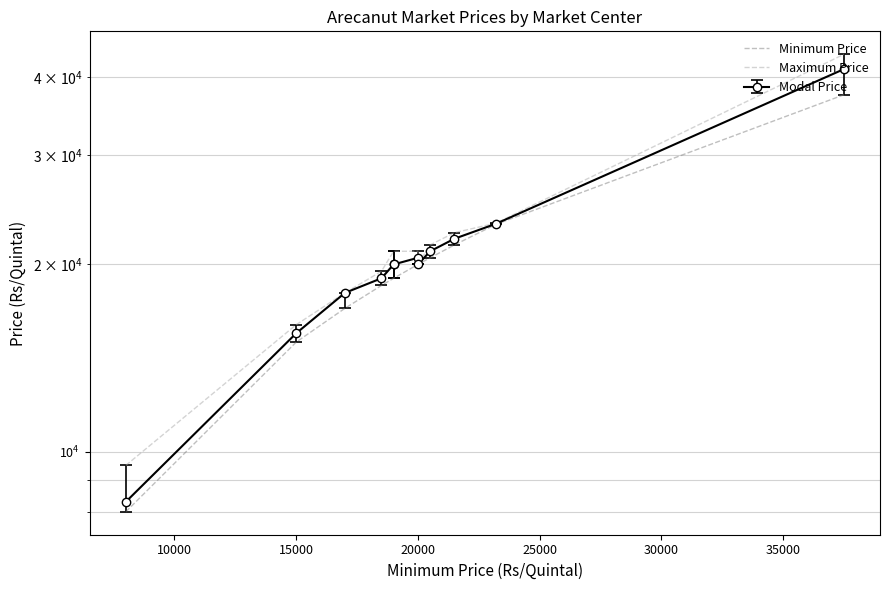

True or false: Maximum Price and Minimum Price cross at least once.

False